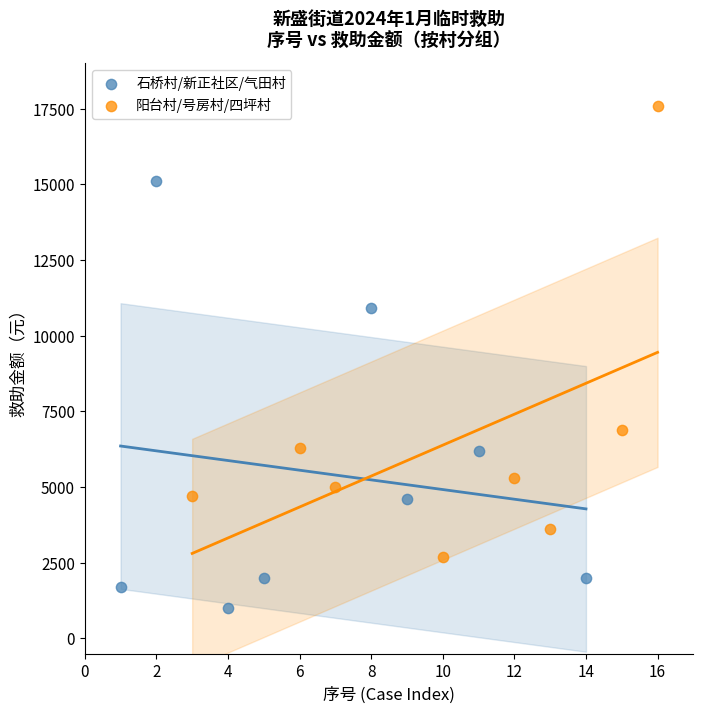

Which series has the widest spread of Y values?

阳台村/号房村/四坪村